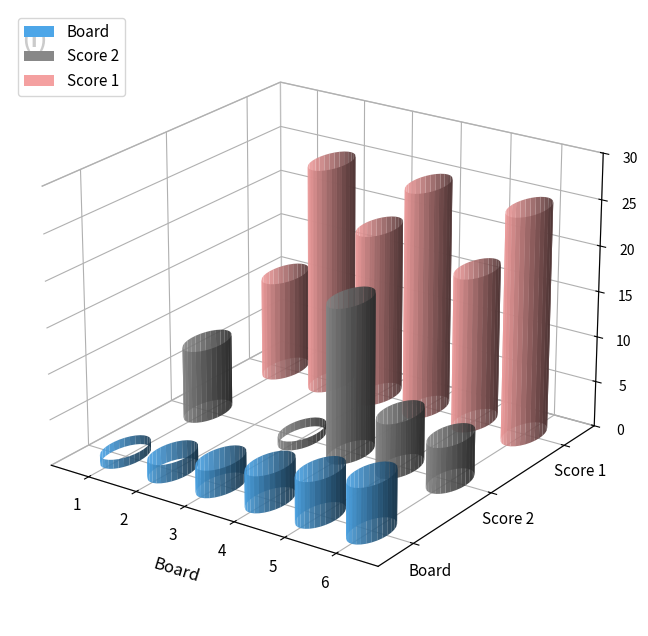

At which label is Score 1 closest to 18?

3